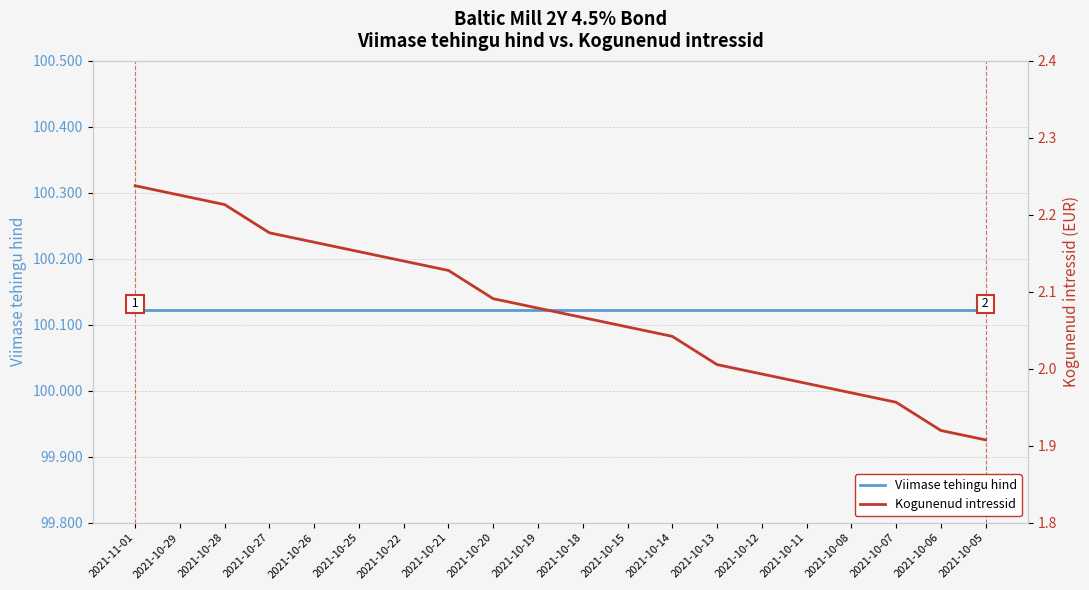

Where does the Kogunenud intressid series first go above 2?

2021-11-01